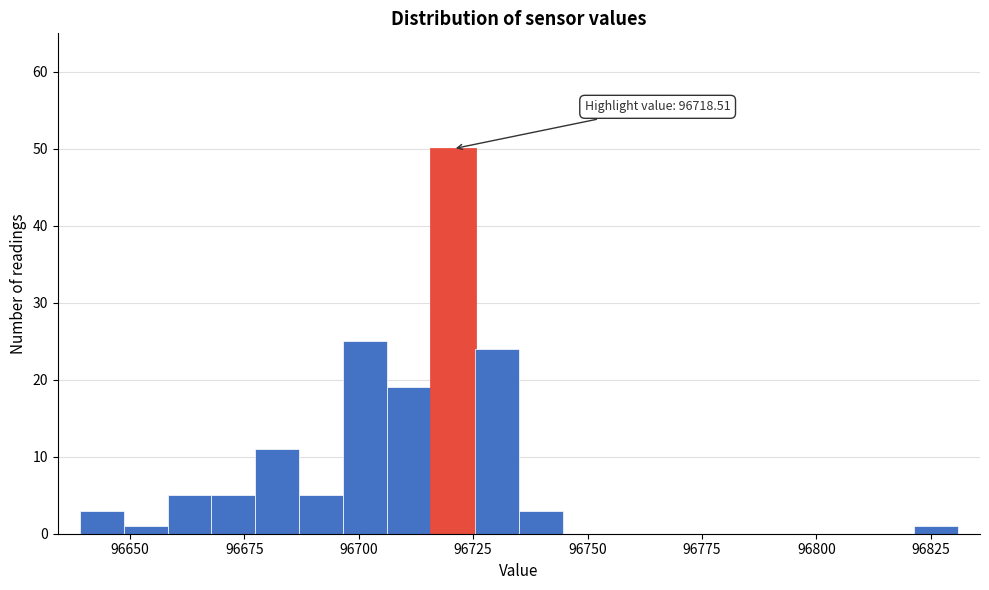

Read against the x-axis, roughly where is the centre of the tallest bar?

96720